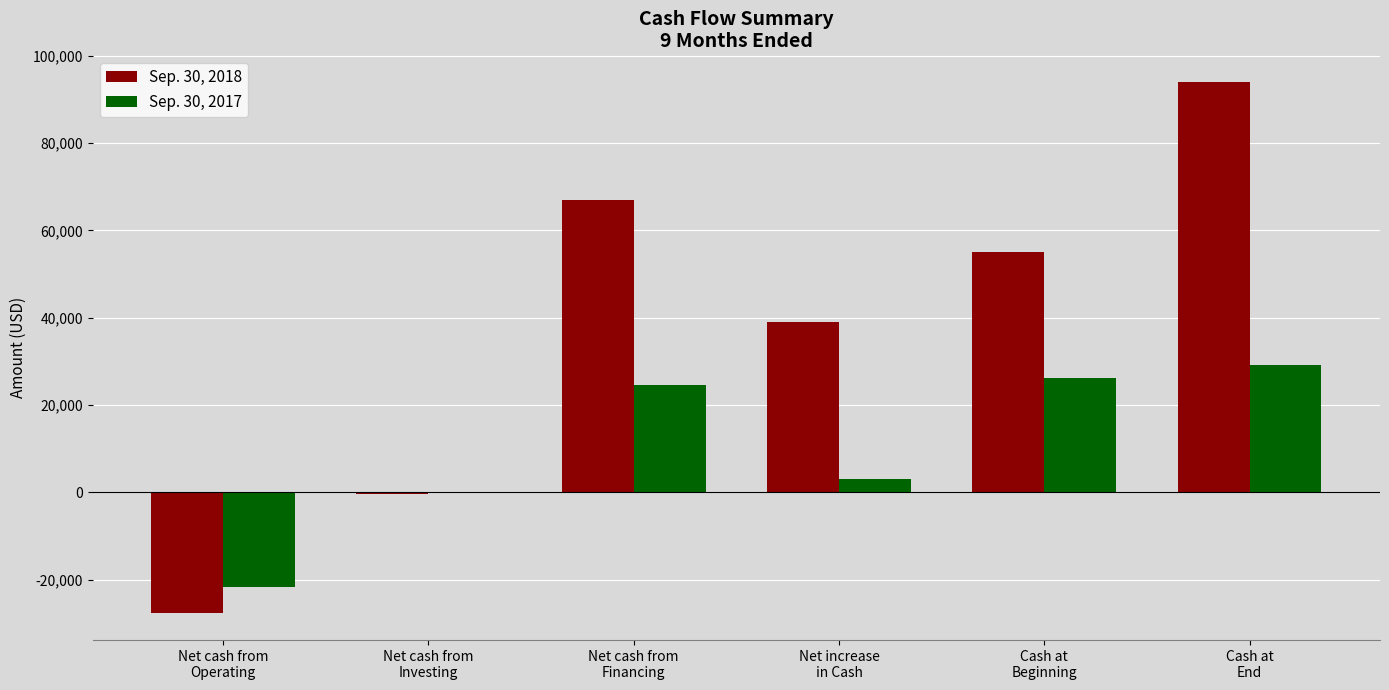

How many categories are shown in the chart?

6